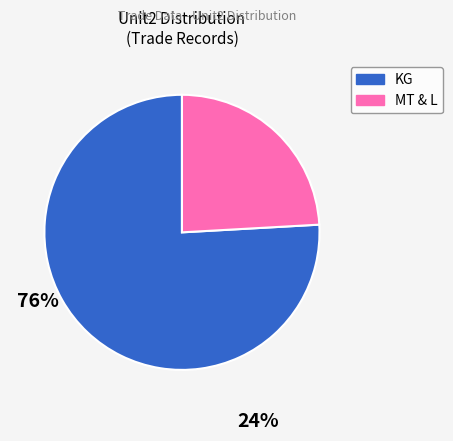

Count the number of slices in the pie.

2